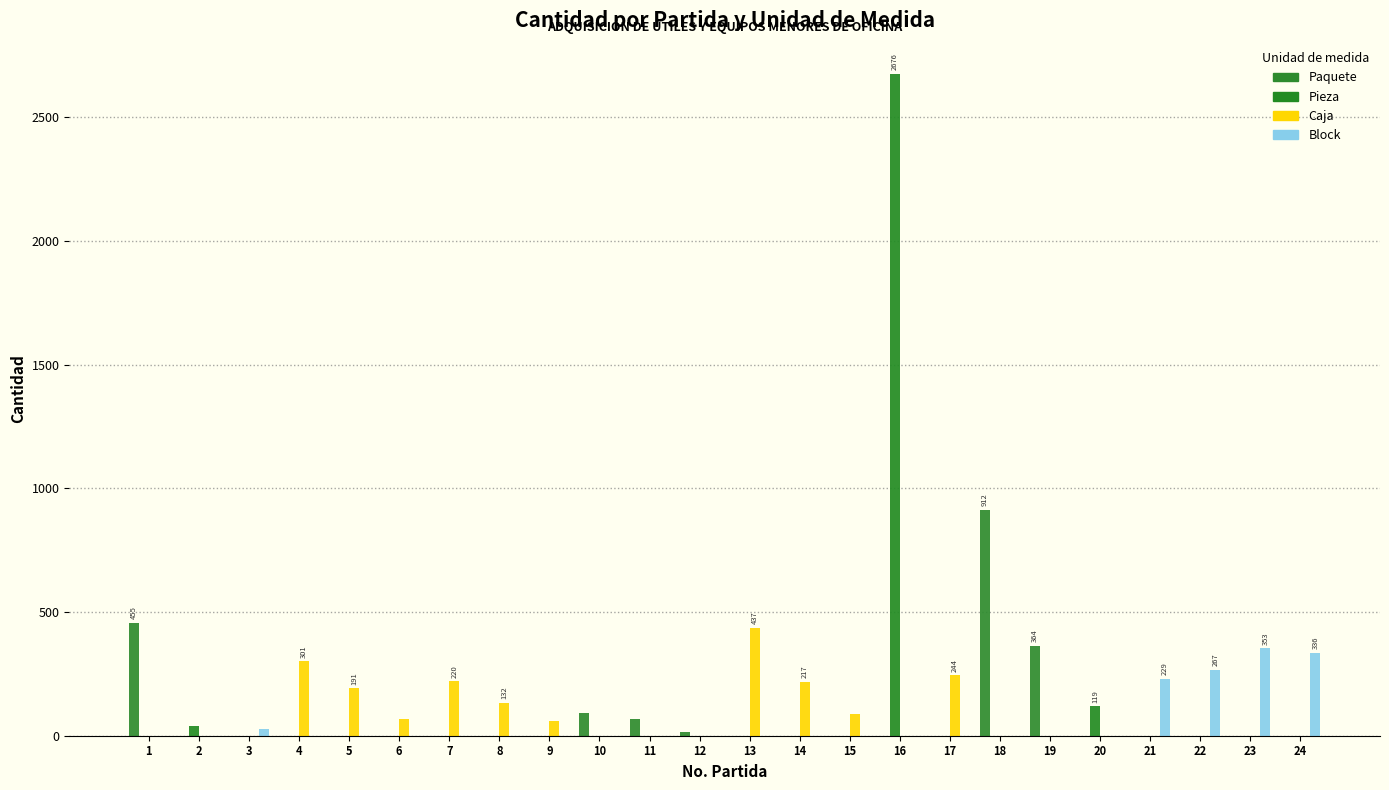

Between 4 and 6, which series saw the biggest shift?

Caja